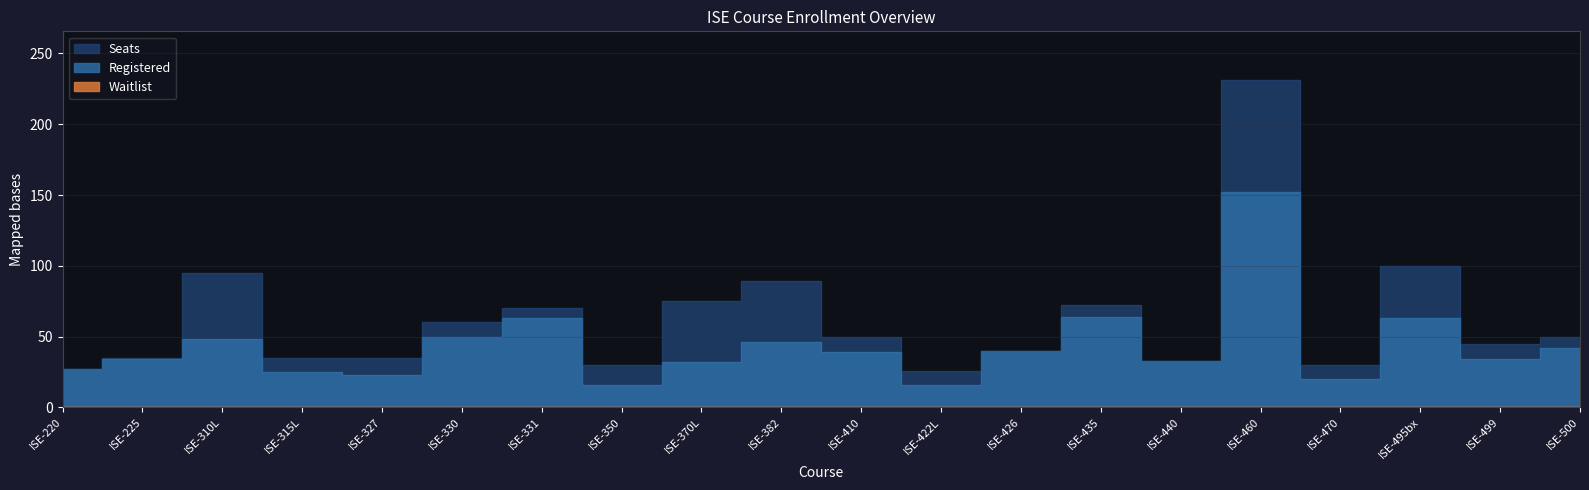

Reading left to right, what are all the values shown in this chart?

Seats: ISE-220=27	ISE-225=35	ISE-310L=95	ISE-315L=35	ISE-327=35	ISE-330=60	ISE-331=70	ISE-350=30	ISE-370L=75	ISE-382=89	ISE-410=50	ISE-422L=26	ISE-426=40	ISE-435=72	ISE-440=33	ISE-460=231	ISE-470=30	ISE-495bx=100	ISE-499=45	ISE-500=50
Registered: ISE-220=27	ISE-225=34	ISE-310L=48	ISE-315L=25	ISE-327=23	ISE-330=50	ISE-331=63	ISE-350=16	ISE-370L=32	ISE-382=46	ISE-410=39	ISE-422L=16	ISE-426=40	ISE-435=64	ISE-440=33	ISE-460=152	ISE-470=20	ISE-495bx=63	ISE-499=34	ISE-500=42